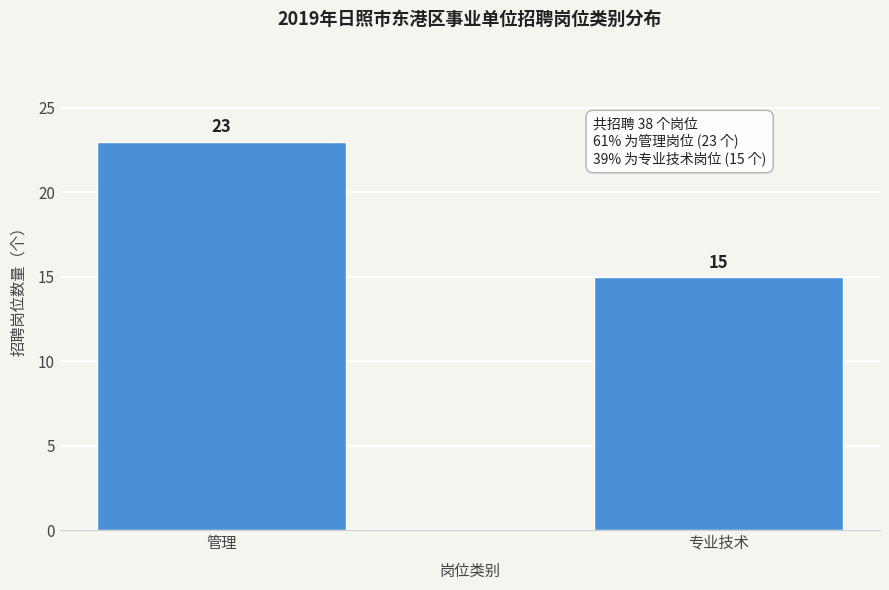

Reading left to right, extract all data points from this chart.

管理=23	专业技术=15